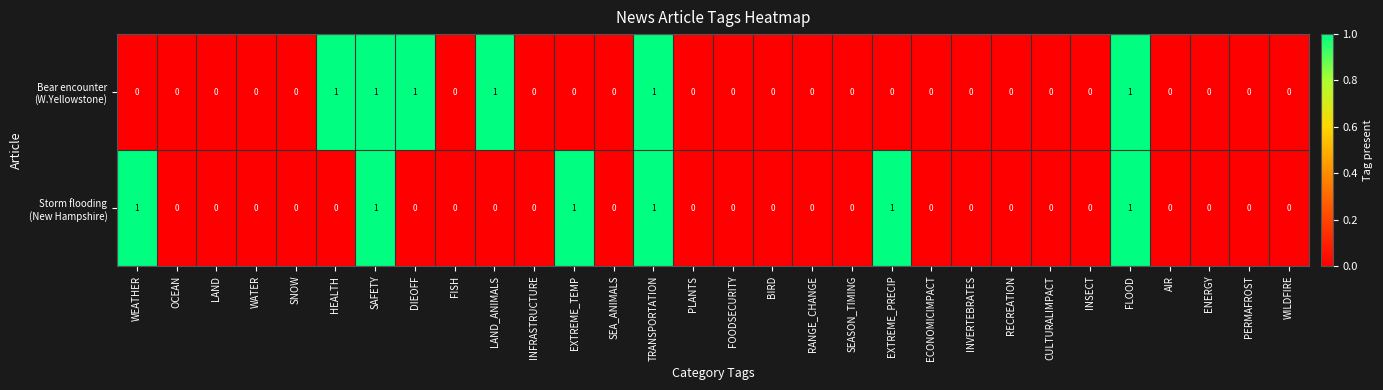

At which category is the sum across all series the highest?

SAFETY